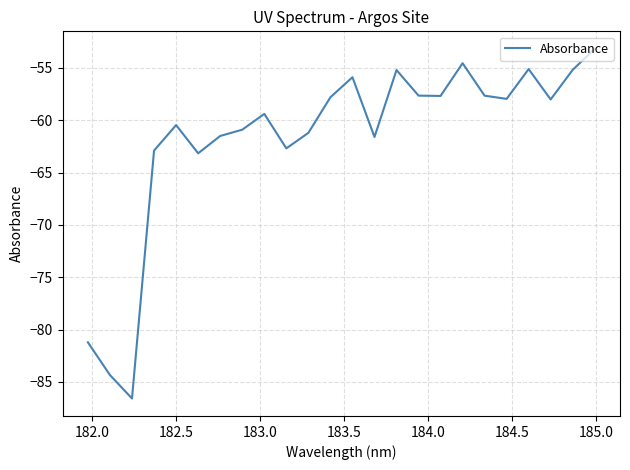

What is the difference between the maximum and minimum values?

33.4